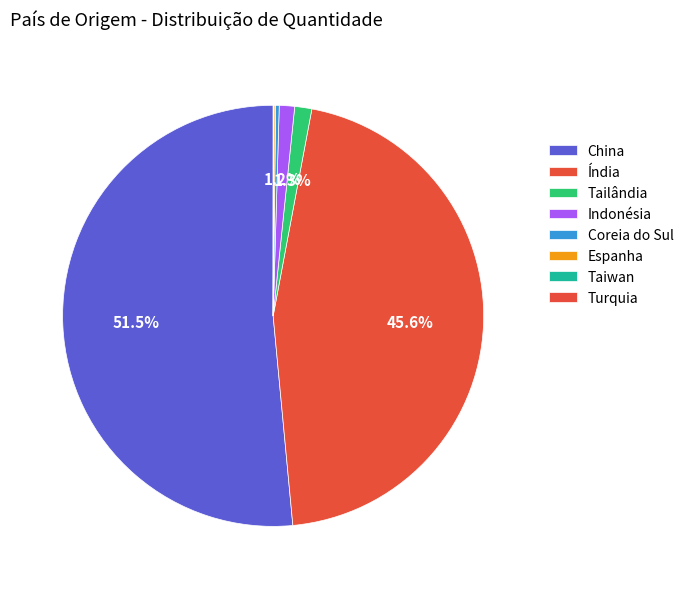

To the nearest percent, what is the combined percentage of China and Coreia do Sul?

52%